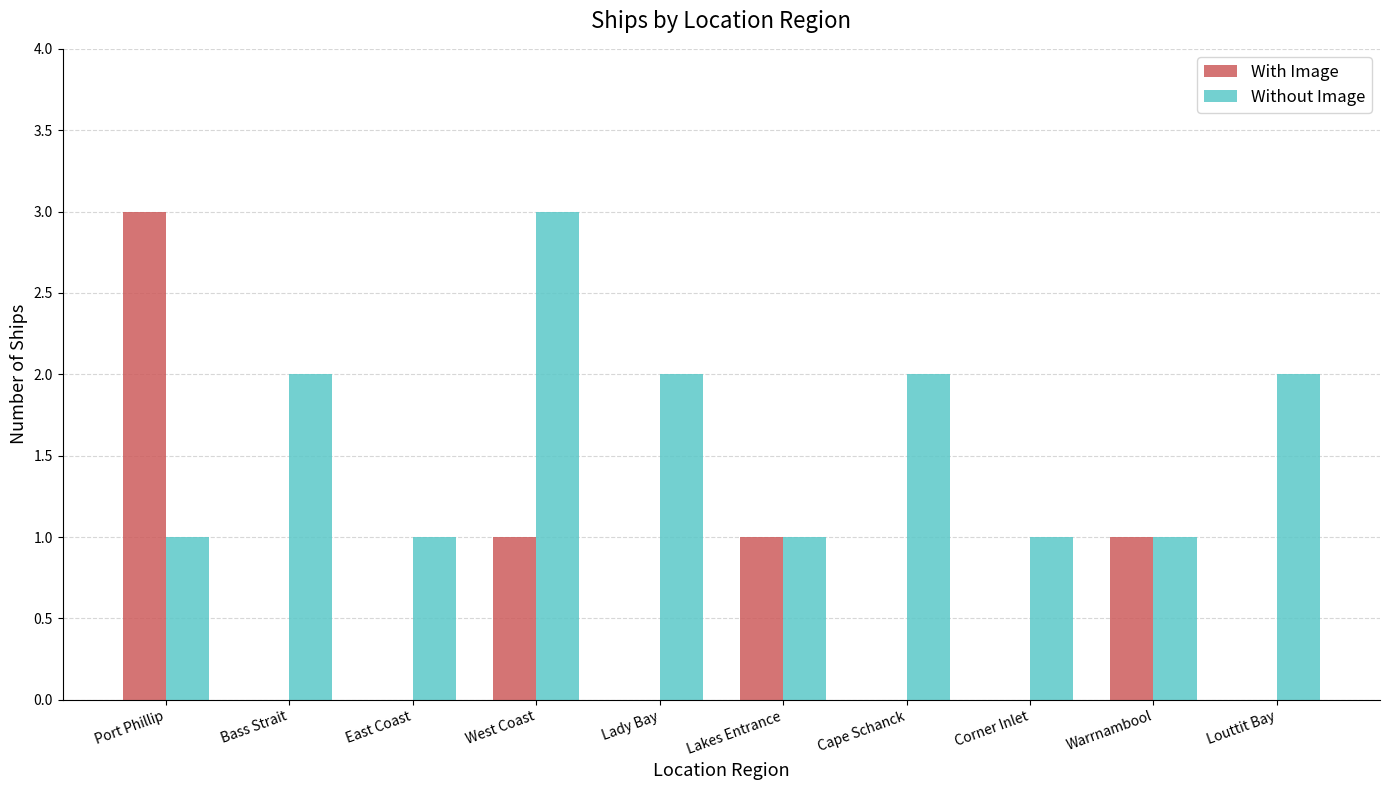

How many groups of bars are there?

10